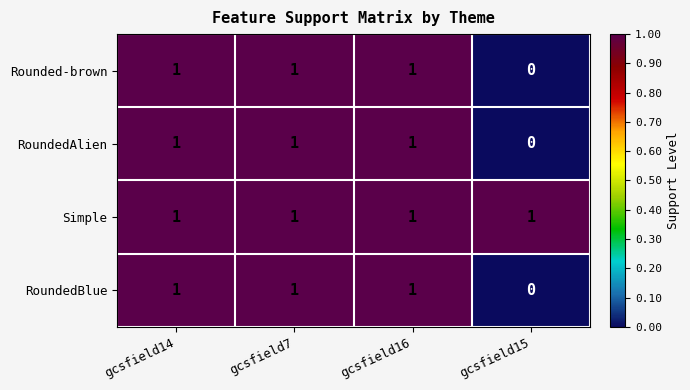

What is the total value across all series at gcsfield7?

4